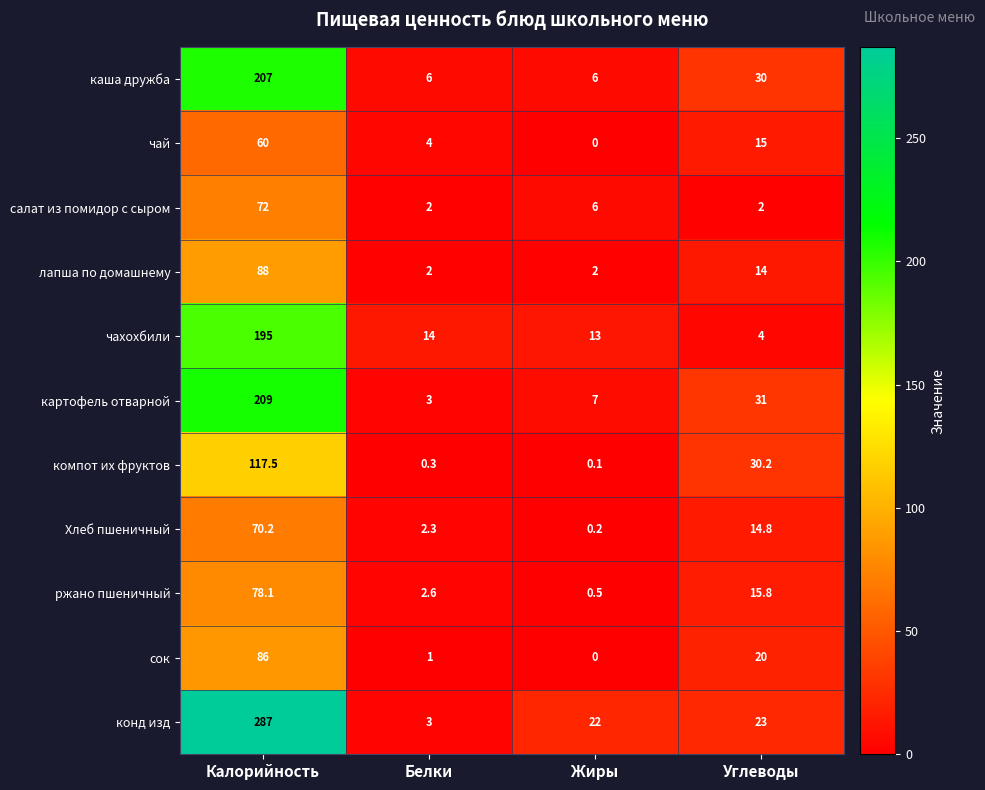

Which label corresponds to the largest value in the chart?

Калорийность